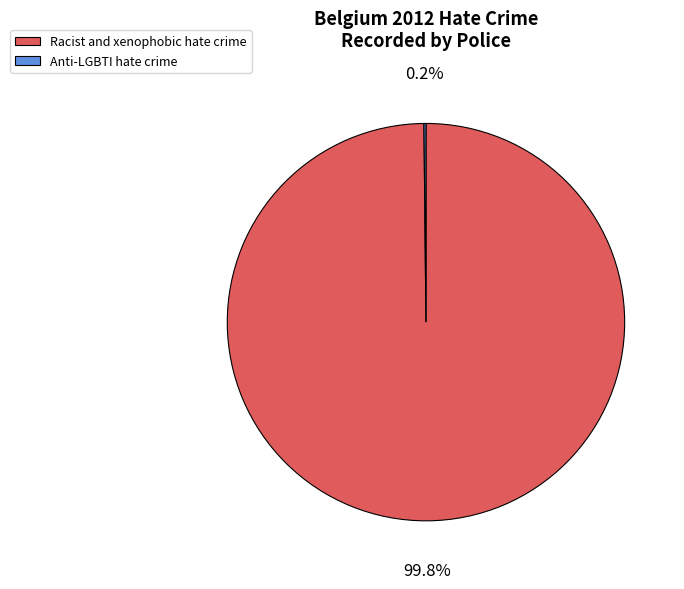

Is it true that Racist and xenophobic hate crime is 100% of the pie?

True